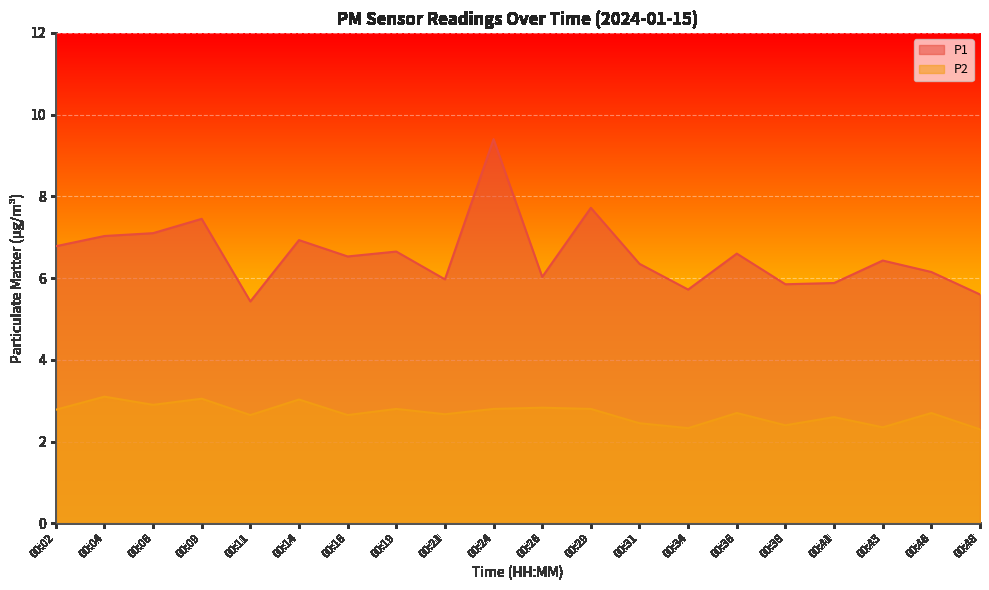

What is the smallest value displayed?

2.3